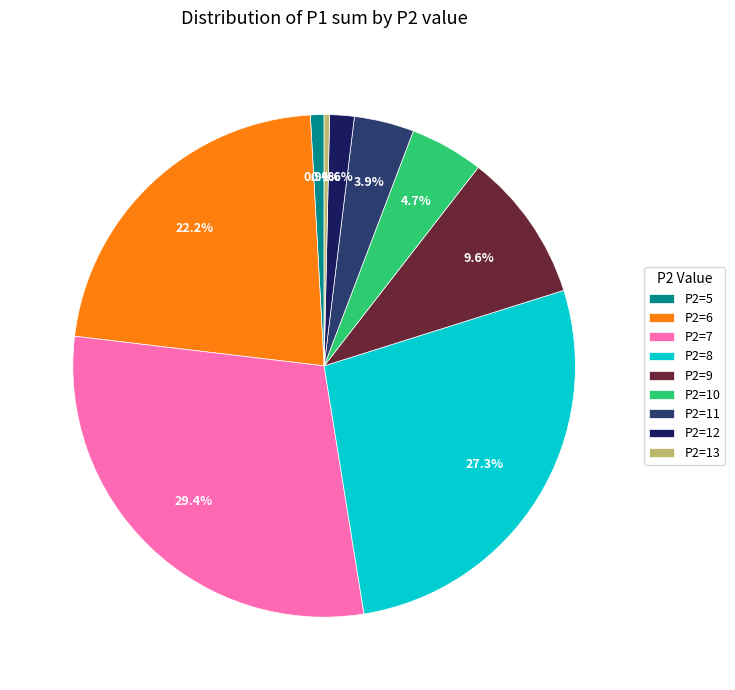

To the nearest percent, what portion does P2=8 represent?

27%